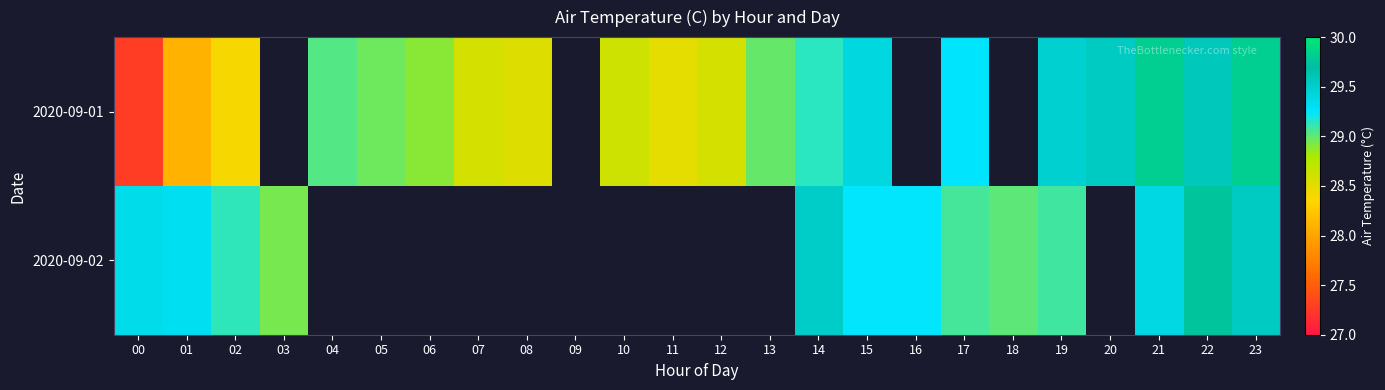

List the series in order of their overall mean, lowest first.

2020-09-01, 2020-09-02